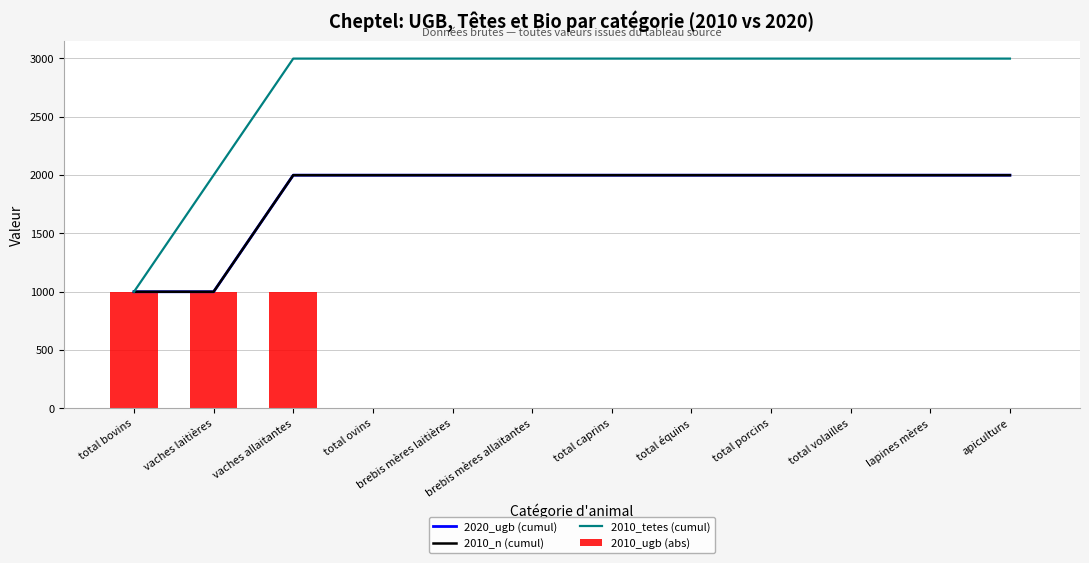

What position from the left is total volailles?

10